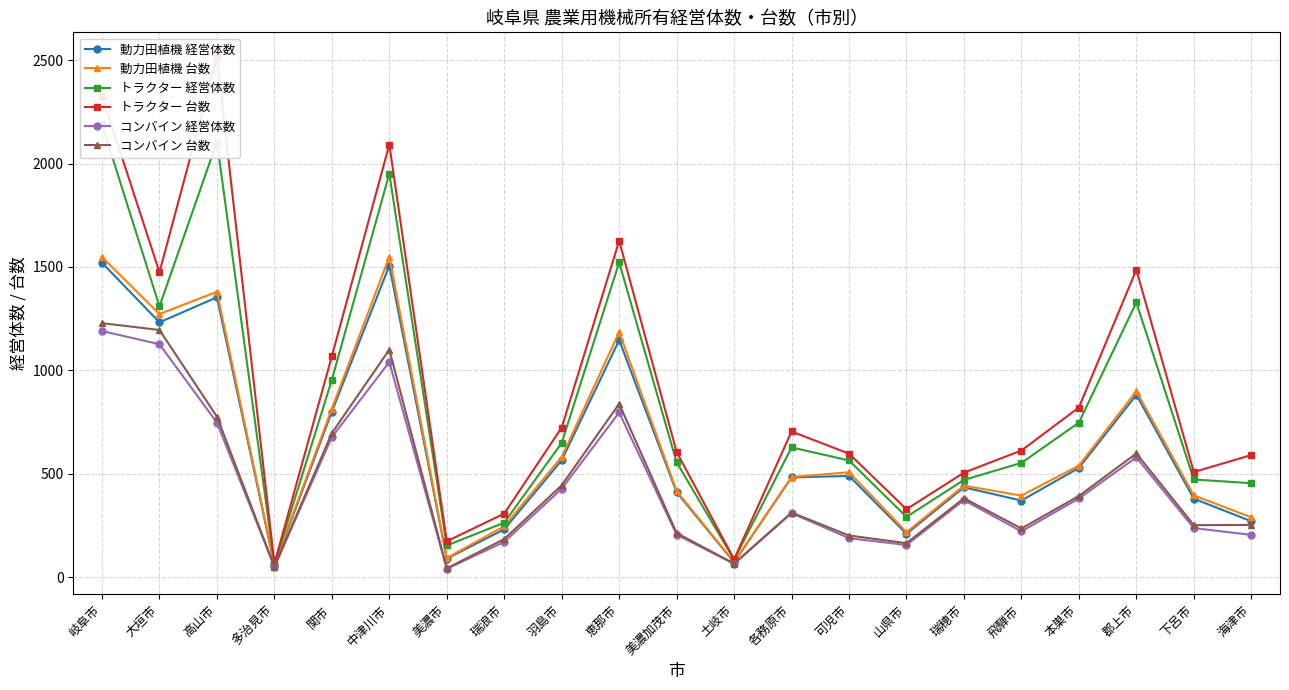

True or false: トラクター 台数 and コンバイン 経営体数 intersect in this chart.

False